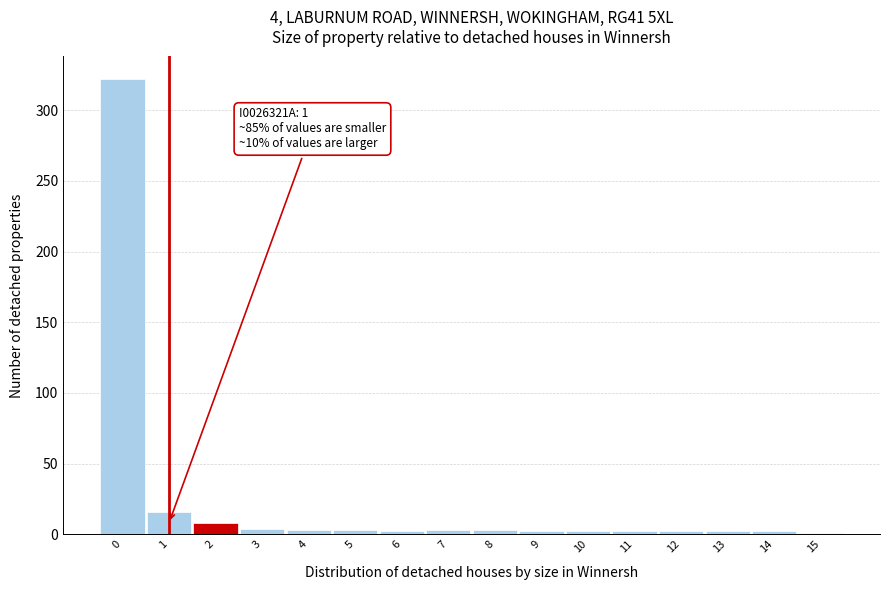

Over which range of the x-axis is the bar tallest?

-0.5 to 0.5